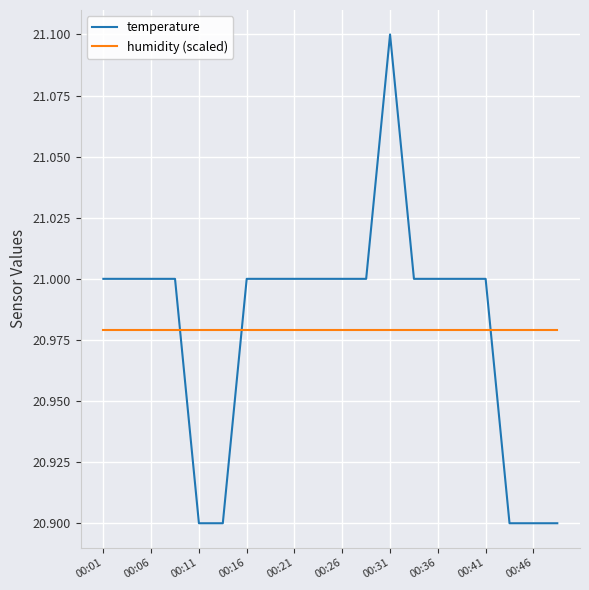

What is the greatest value displayed?

21.1